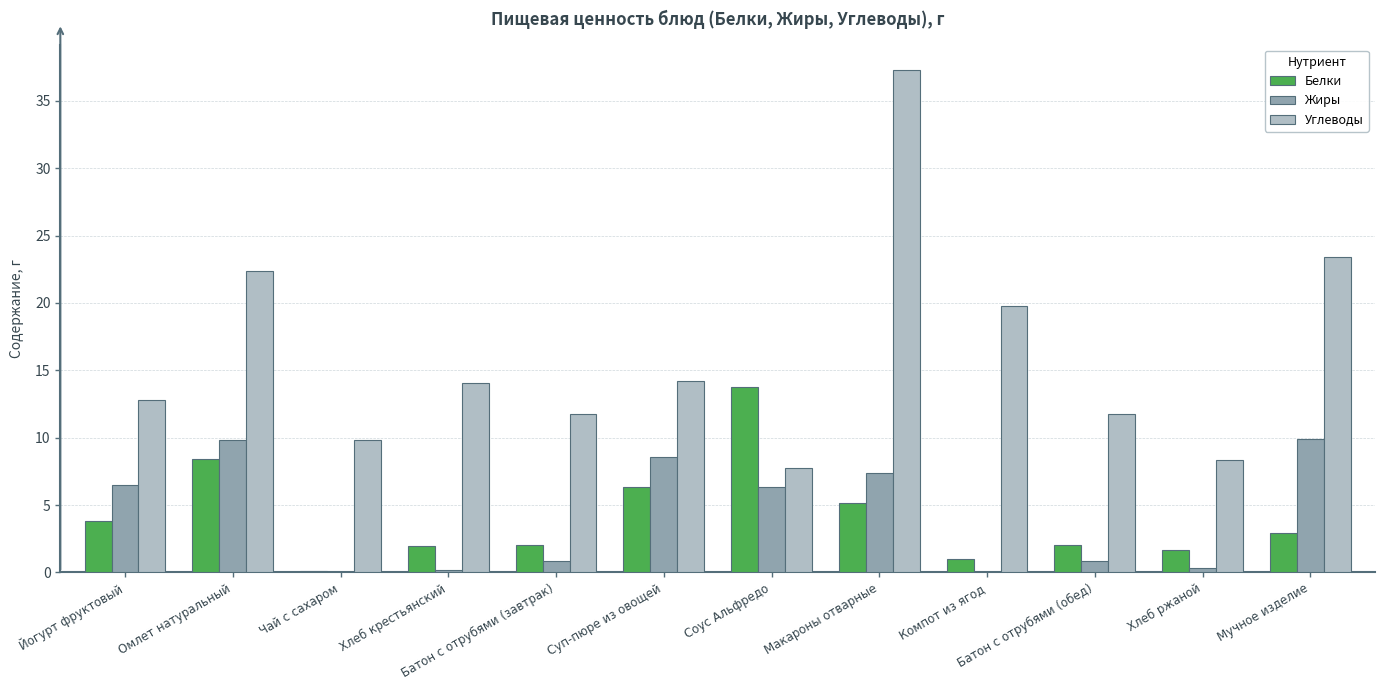

What is the maximum value for Белки?

13.8